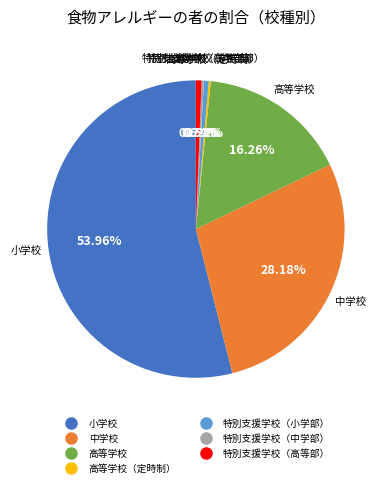

Is there a majority slice in this chart?

Yes